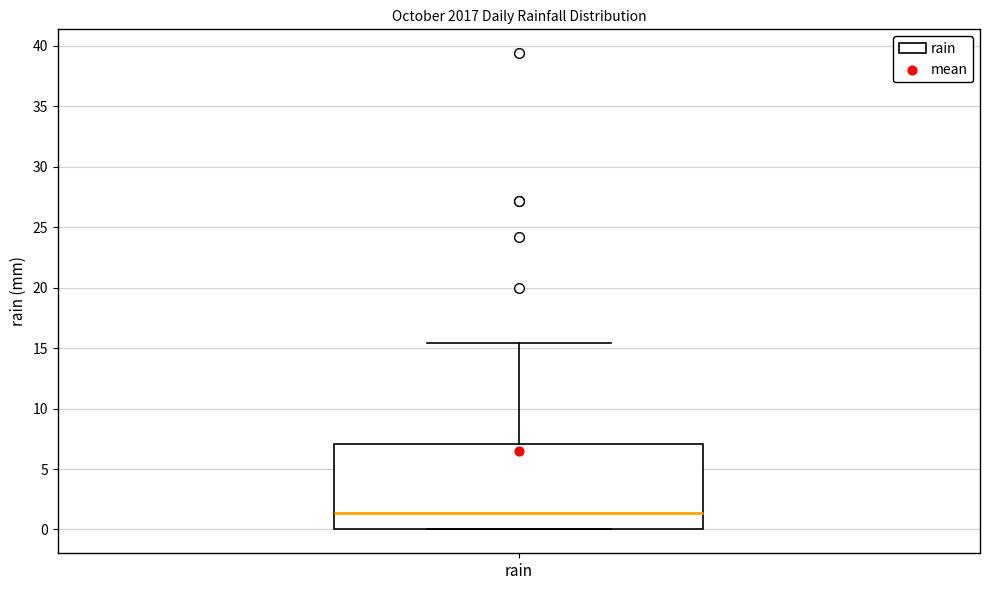

Read this box plot against the y-axis: the position of the median line, the range covered by the box, and the ends of both whiskers. The values are not printed on the chart, so give them approximately, as read against the axis.

median 1.5, box 0.0 to 7.0, whiskers 0.0 to 15.5